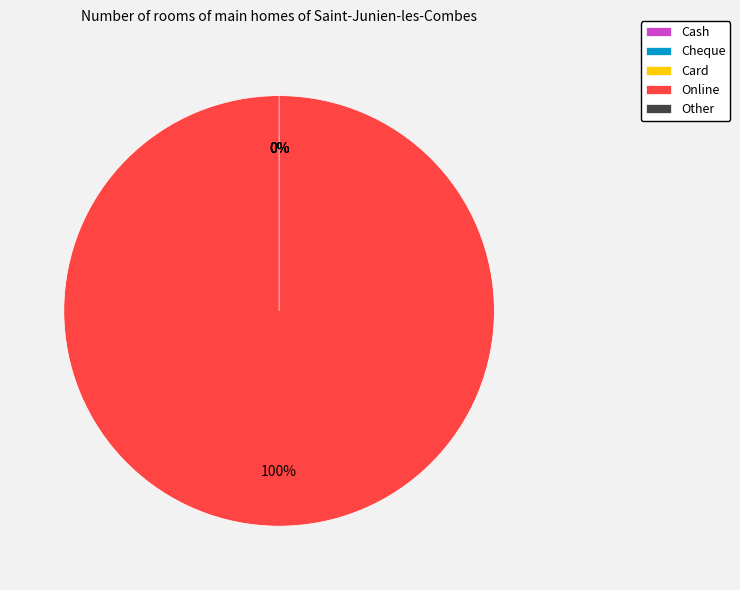

True or false: Online accounts for 94% of the total.

False